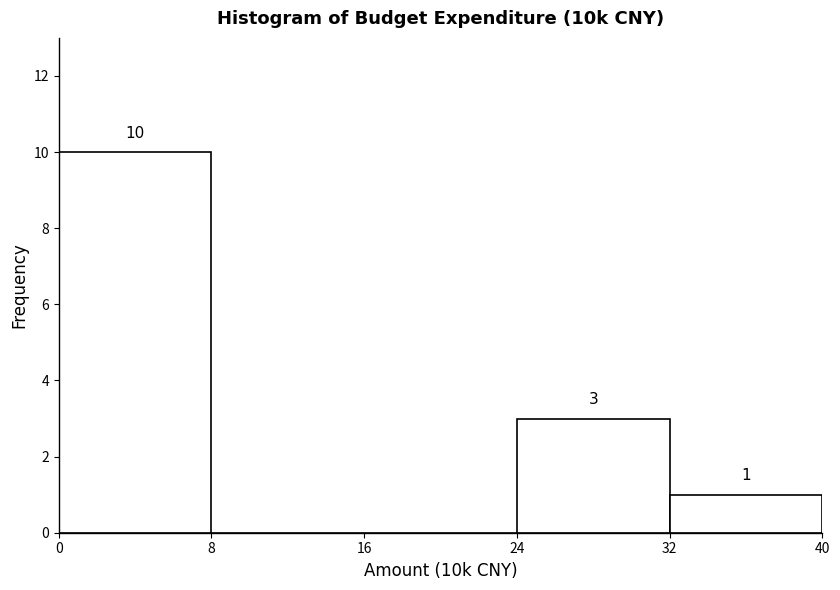

Which range on the x-axis has the tallest bar?

0 to 8